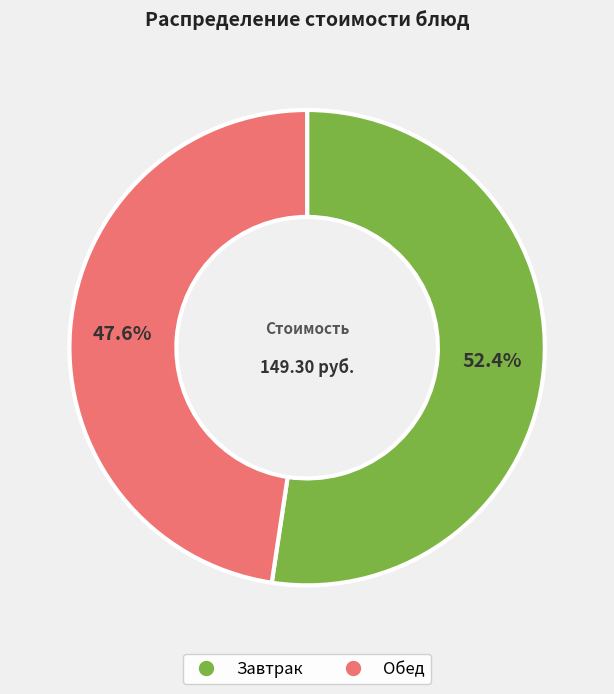

Is there a majority slice in this chart?

Yes